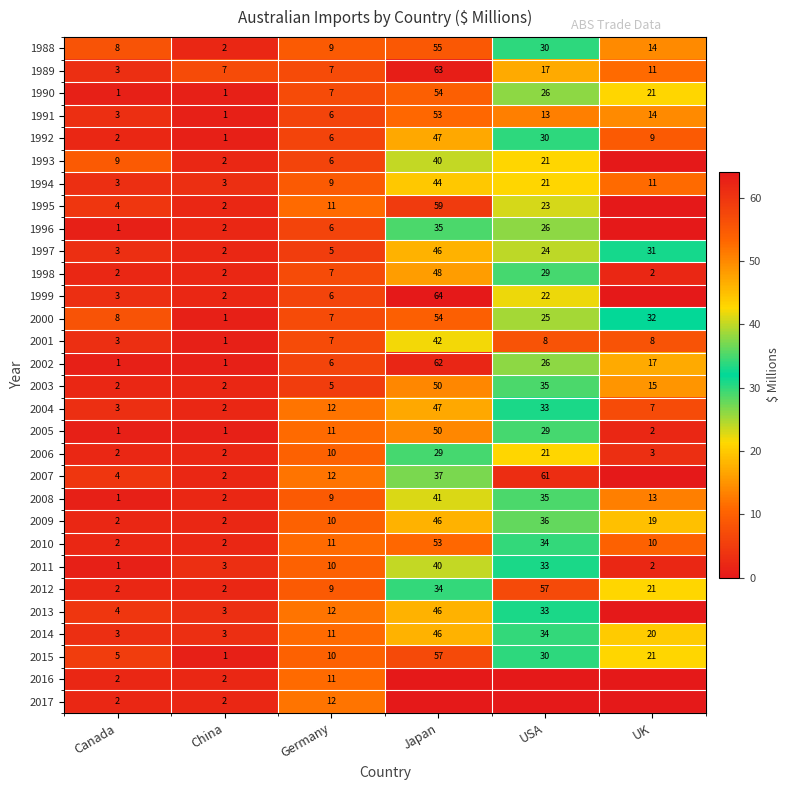

At how many categories does at least one series exceed 61?

1